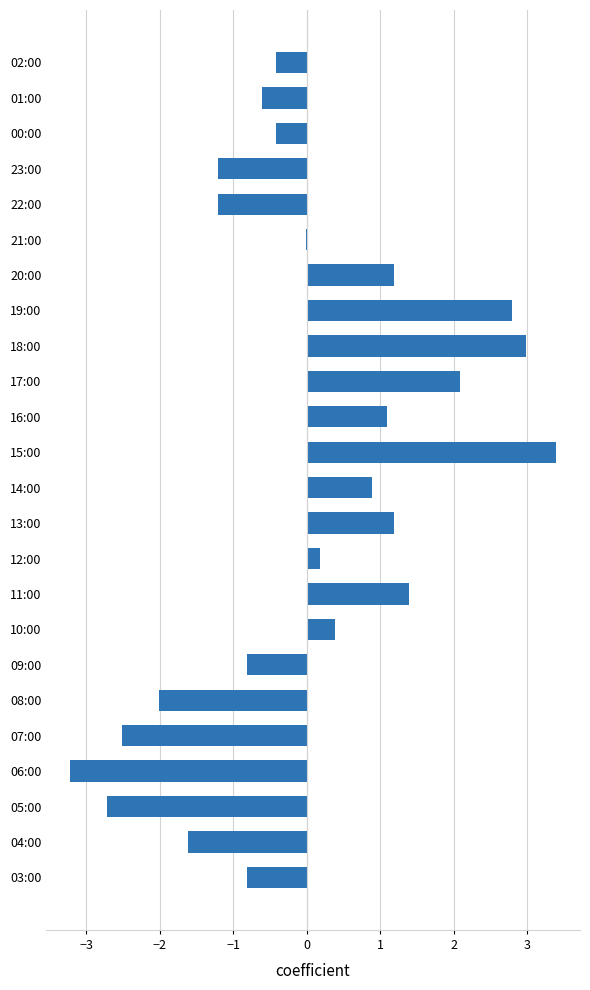

What is the maximum value shown in the chart?

3.4